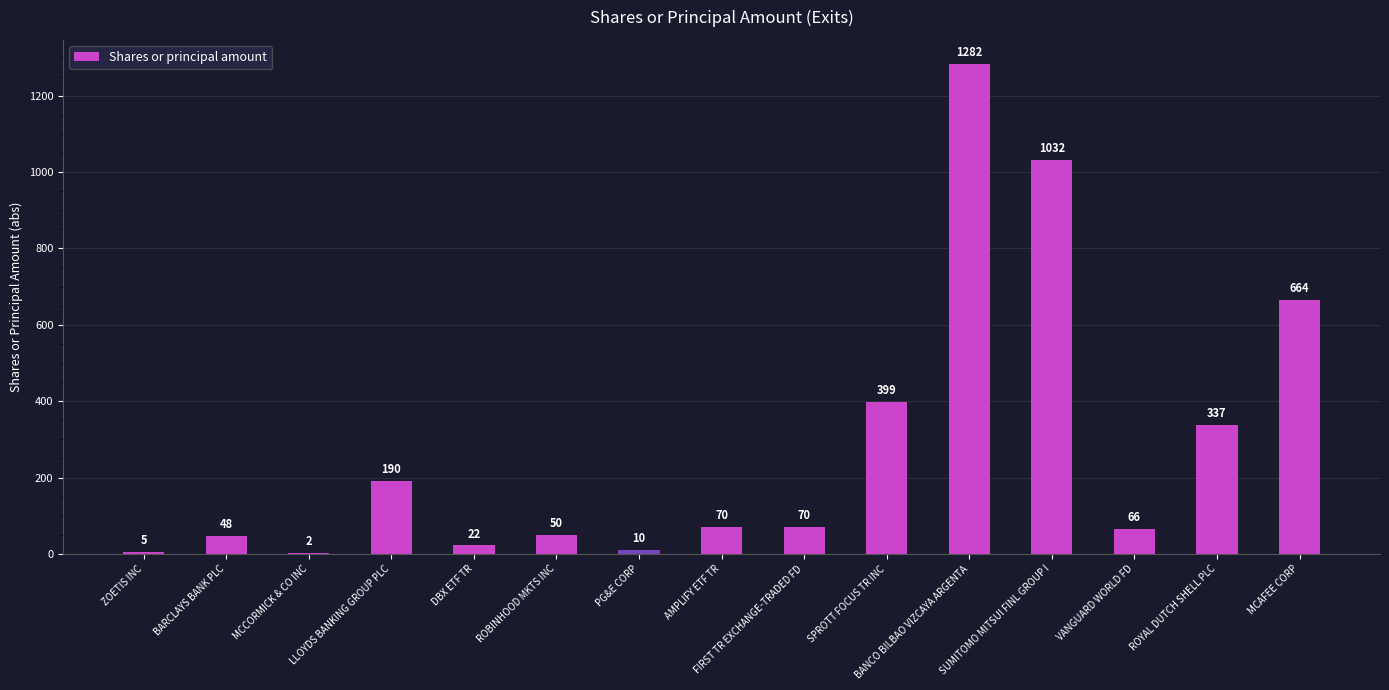

How many categories are shown in the chart?

15